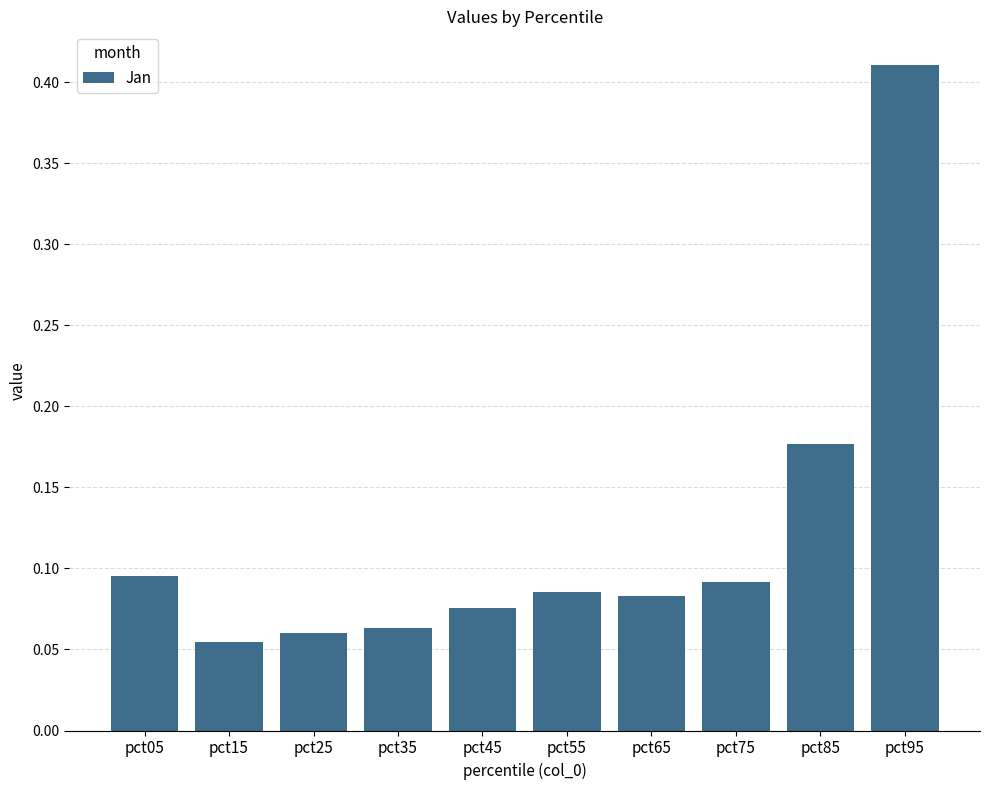

How many bars are there in total?

10